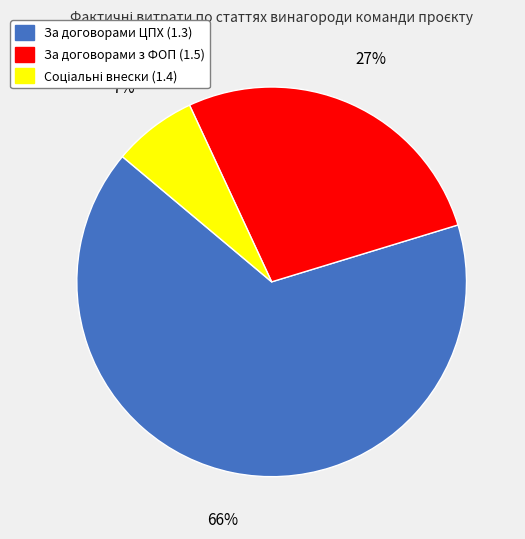

To the nearest percent, what is the average slice percentage?

33%